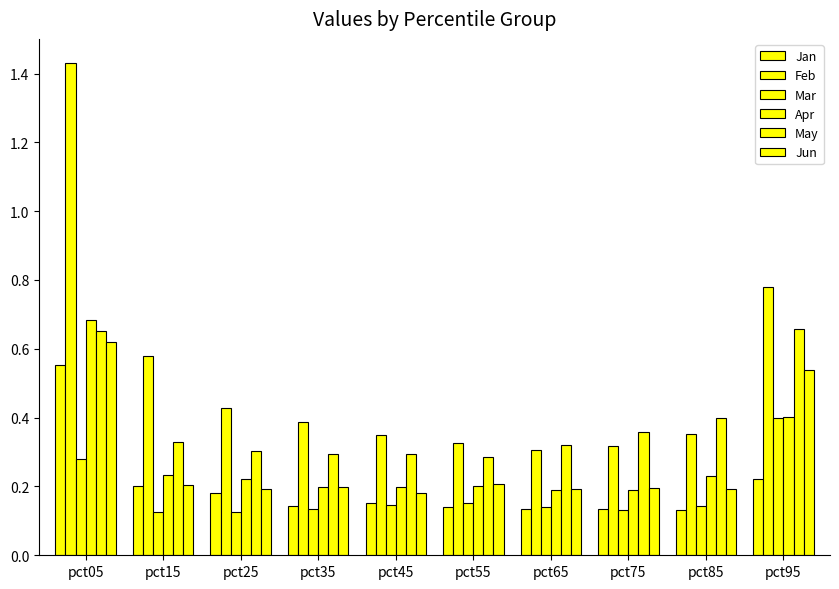

Count the number of data series in this chart.

6